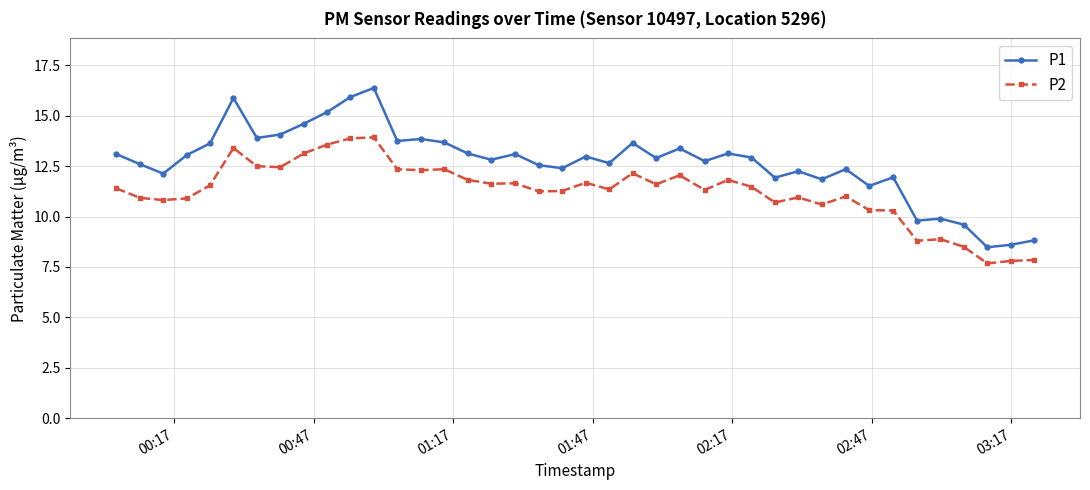

List the series in order of their peak value, lowest first.

P2, P1